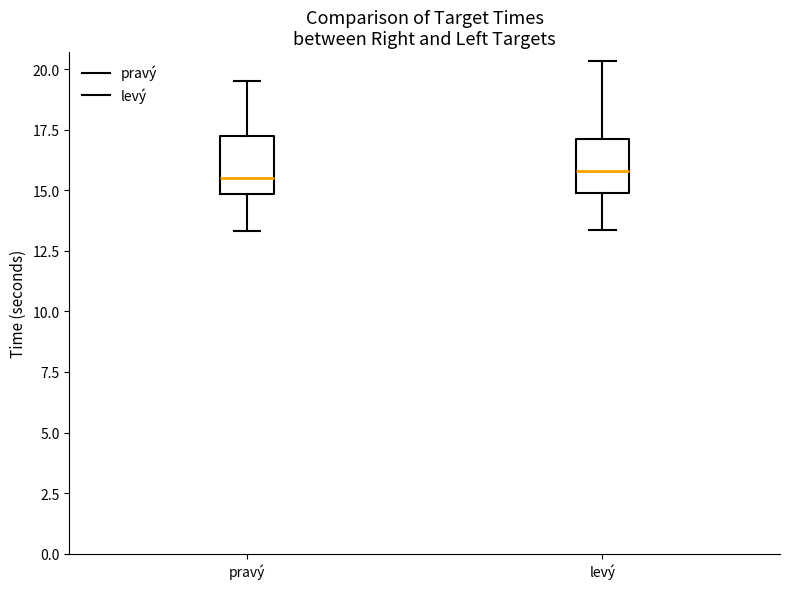

Reading left to right, transcribe this box plot: for each box, give where its median line is, the range the box spans, and where its two whiskers end, as read against the y-axis. The values are not printed on the chart, so give them approximately, as read against the axis.

pravý: median 15.5, box 15.0 to 17.0, whiskers 13.5 to 19.5
levý: median 16.0, box 15.0 to 17.0, whiskers 13.5 to 20.5